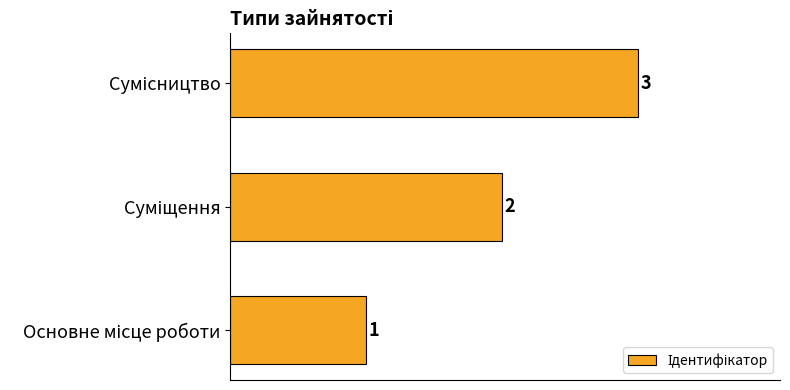

Count the values in the range 1 to 3.

3